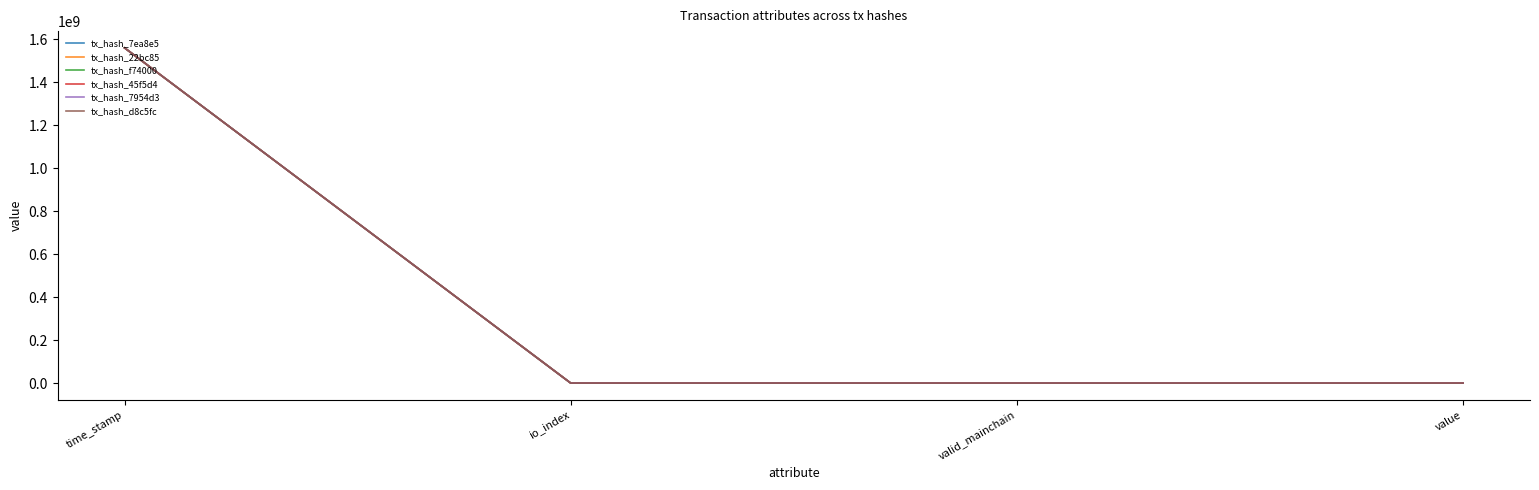

At which label is tx_hash_7954d3 closest to 780390108?

value